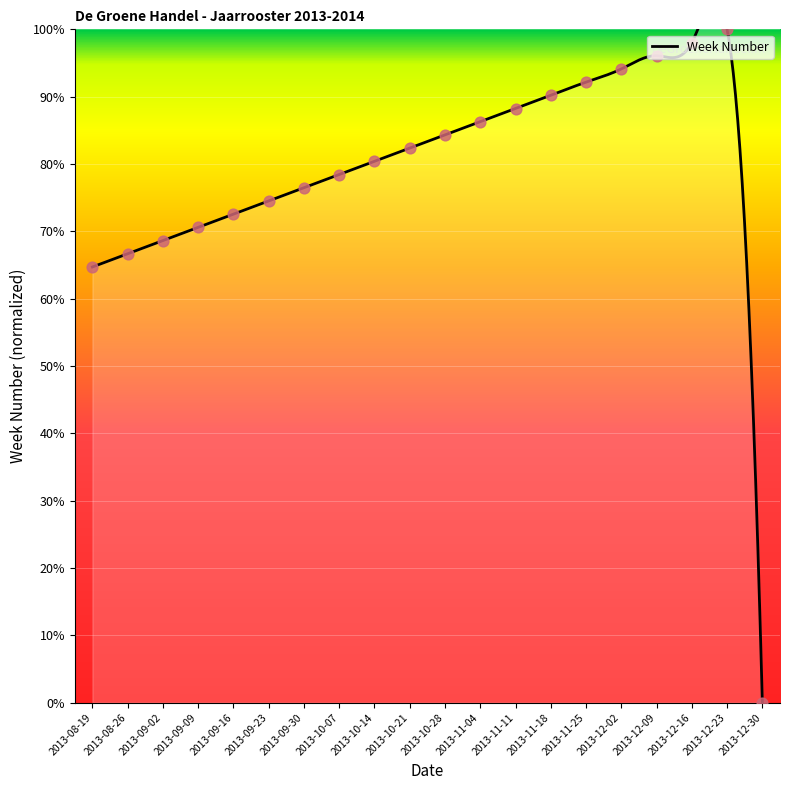

Which has a higher value, 2013-10-14 or 2013-09-16?

2013-10-14